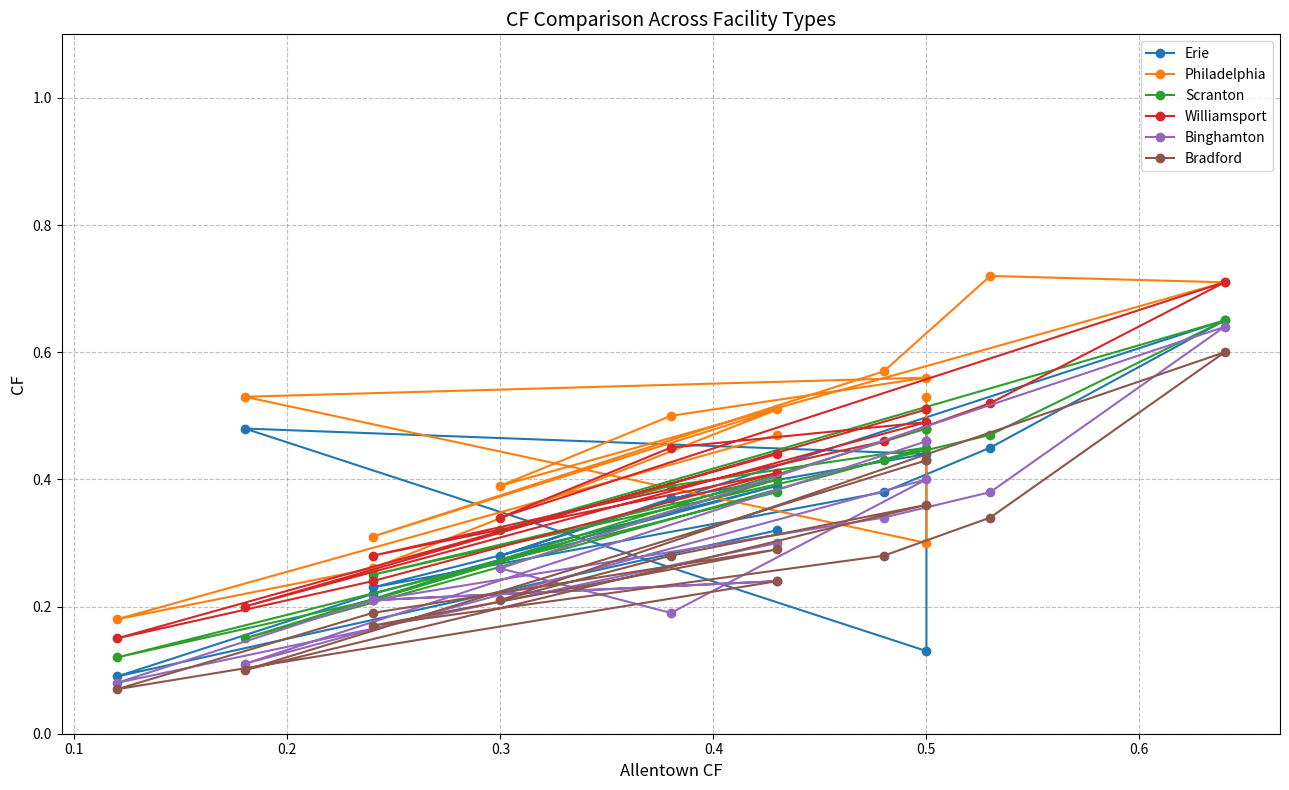

At how many categories does at least one series exceed 0?

14